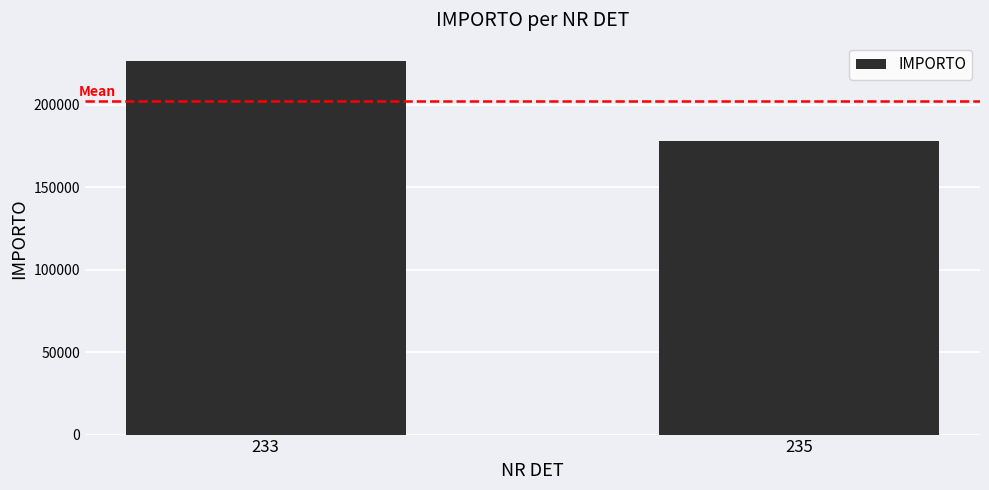

At which label is the value closest to 202298?

235